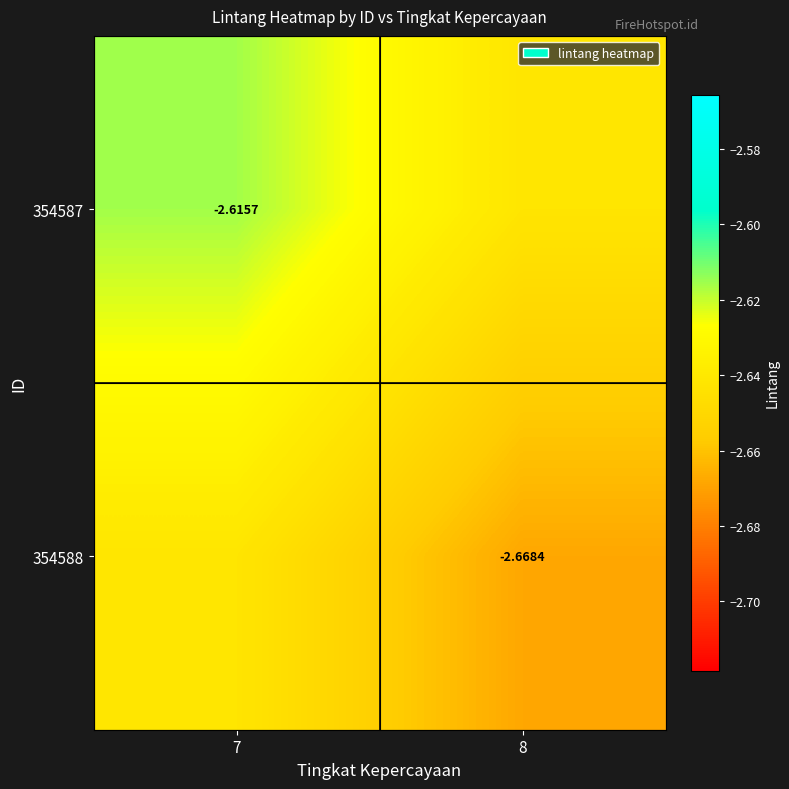

What is the greatest value displayed?

-2.6